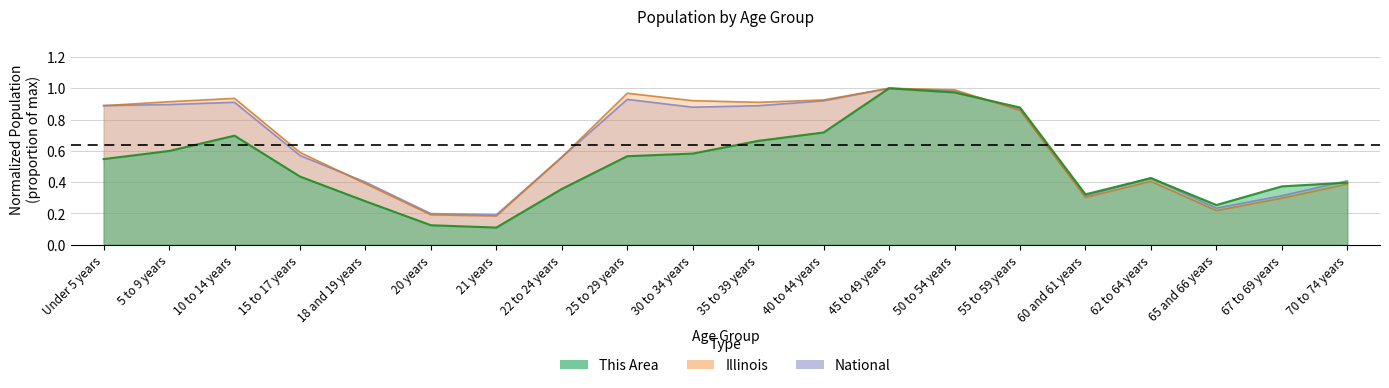

What is the value of the Illinois point at the 18th from the left?

0.2